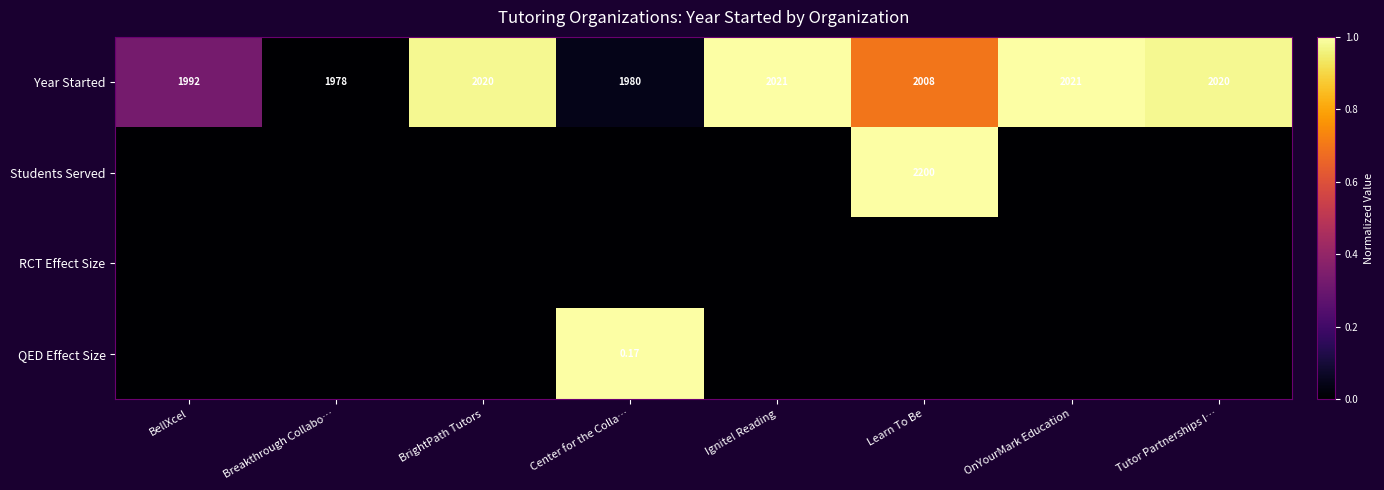

At which label is Year Started closest to 1999?

BellXcel